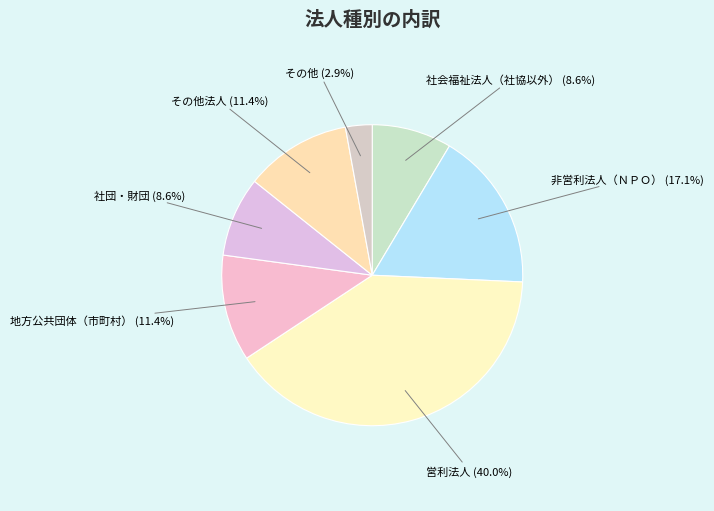

Which category has the biggest portion of the pie?

営利法人